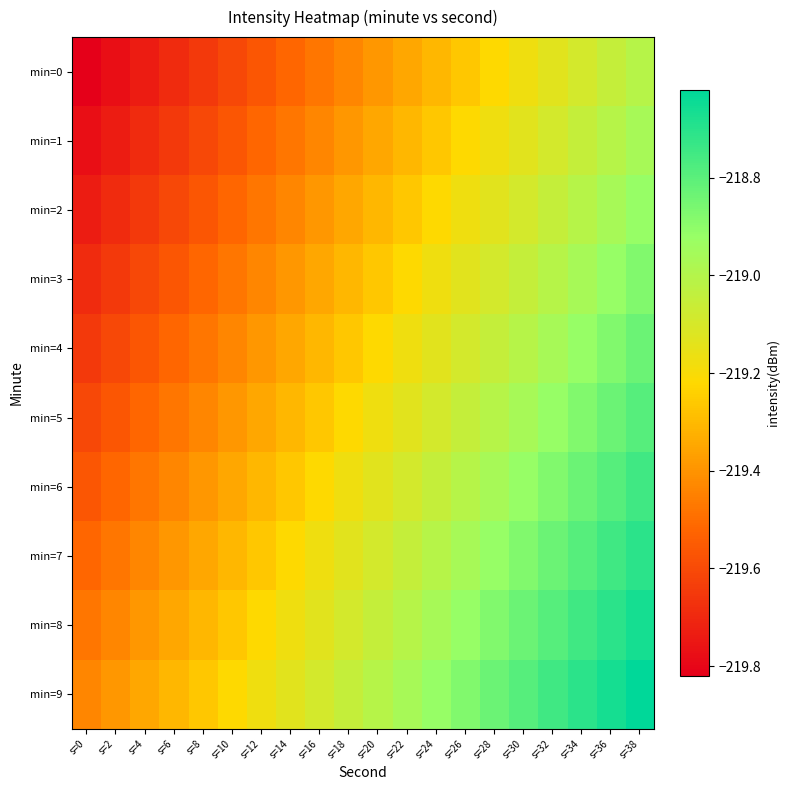

Rank the series by their maximum value, from lowest to highest.

min=0, min=1, min=2, min=3, min=4, min=5, min=6, min=7, min=8, min=9